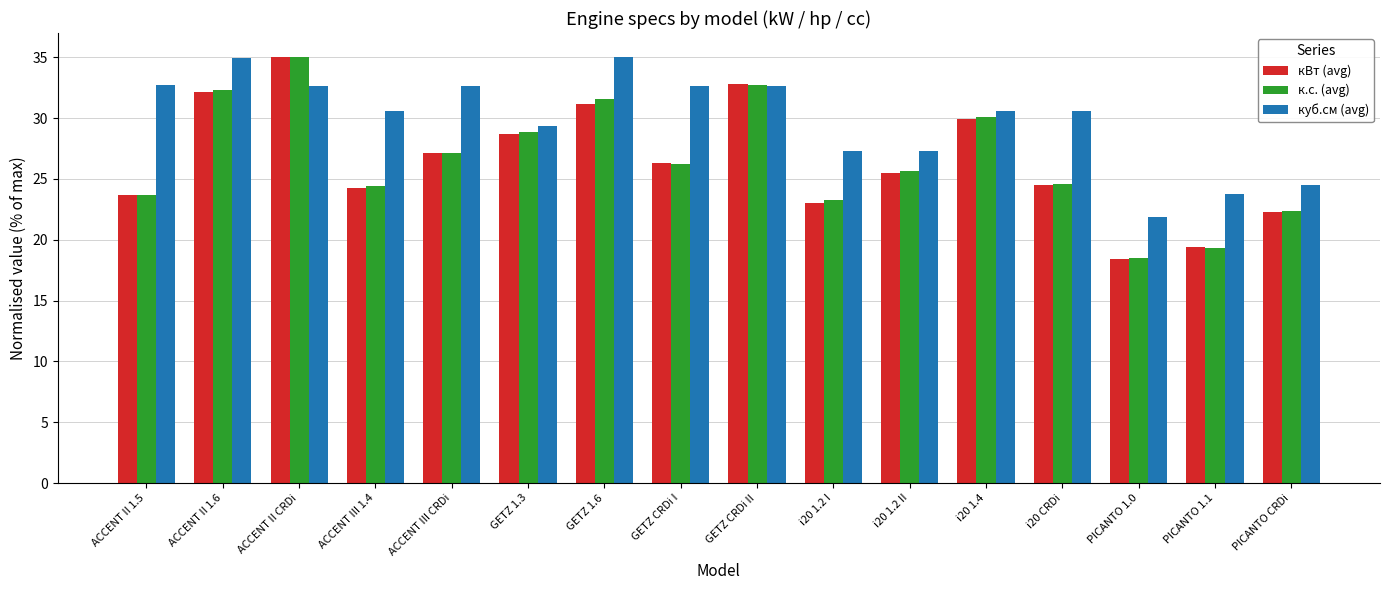

At which label does к.с. (avg) reach its minimum?

PICANTO 1.0